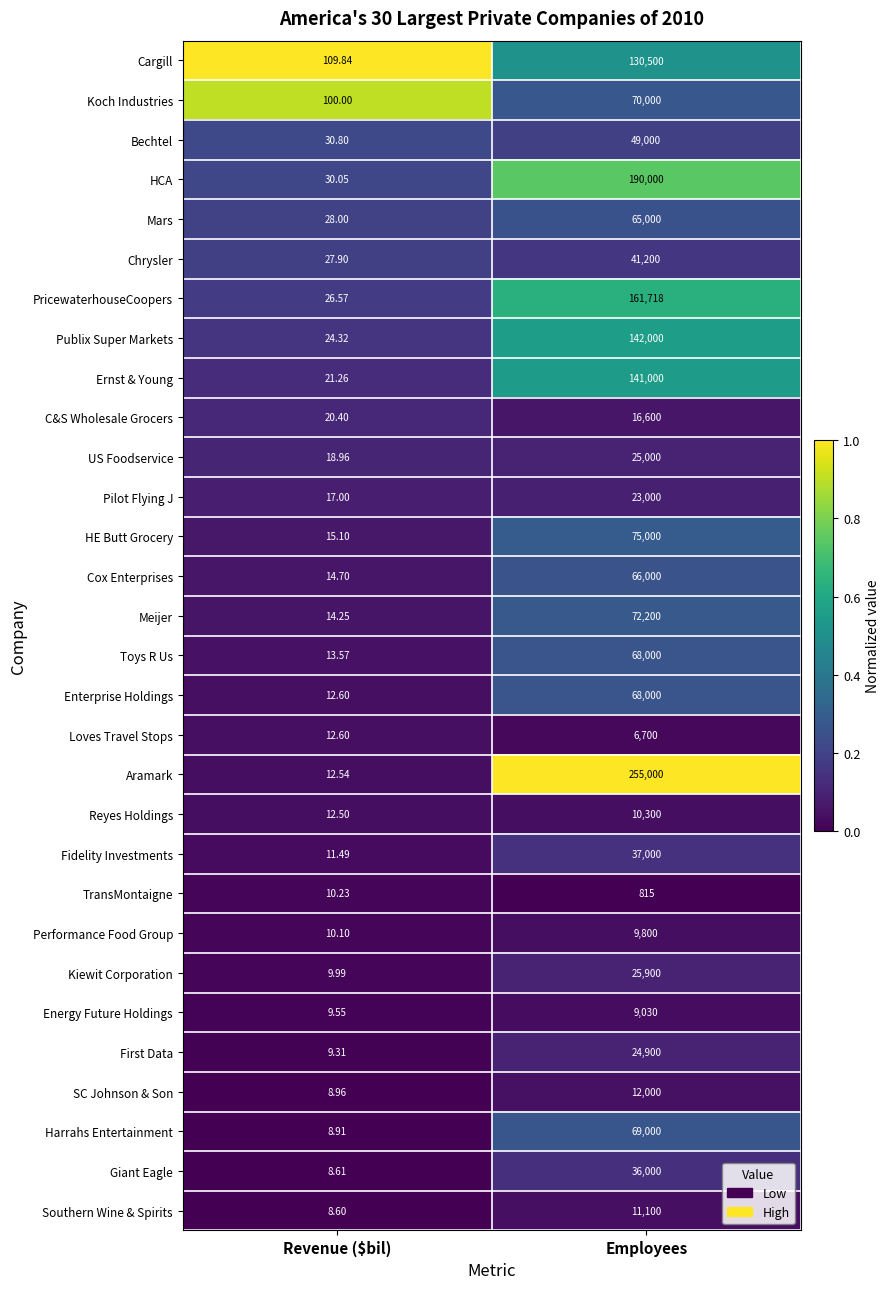

At which label is US Foodservice closest to 12509?

Revenue ($bil)